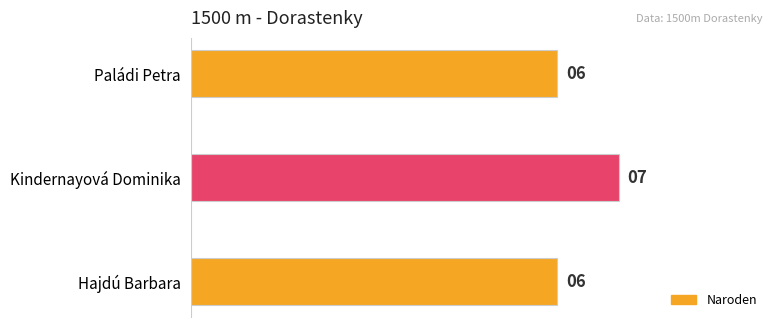

What is the label of the 2nd bar from the top?

Kindernayová Dominika